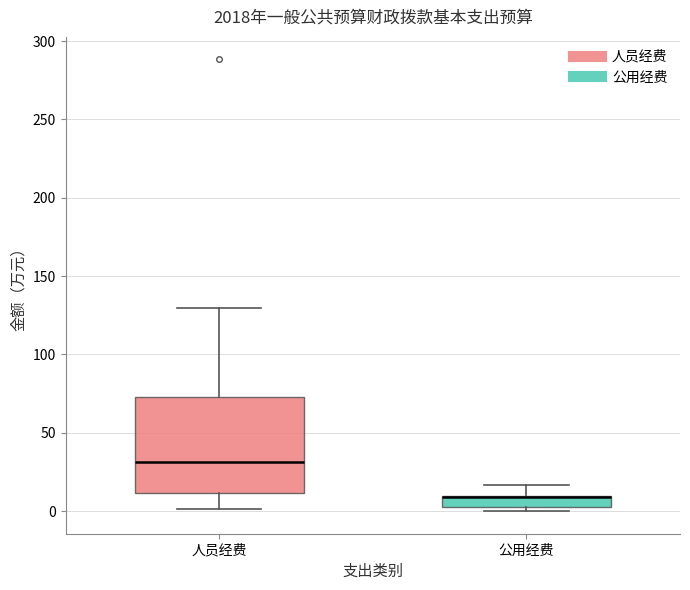

Comparing the boxes themselves (not the whiskers), which one is the tallest?

人员经费